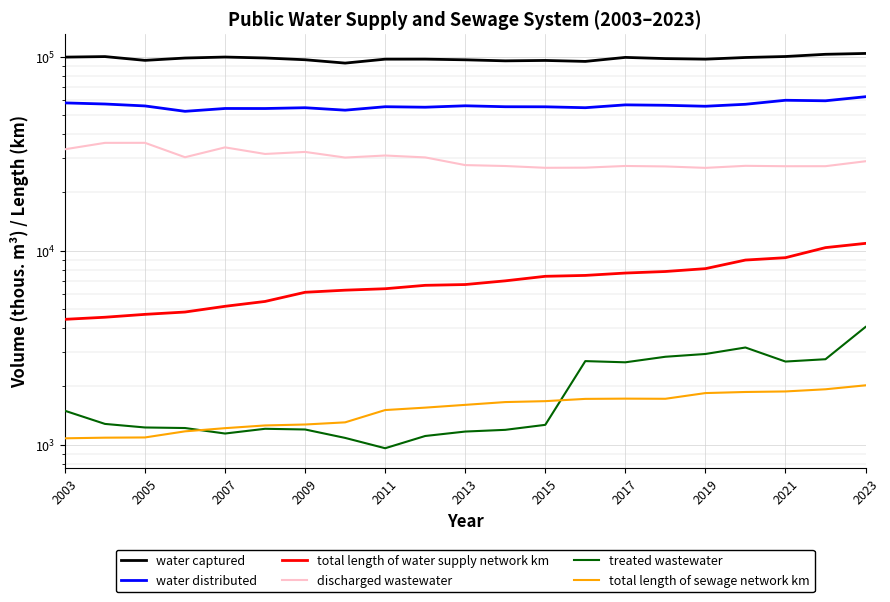

True or false: total length of water supply network km and discharged wastewater intersect in this chart.

False